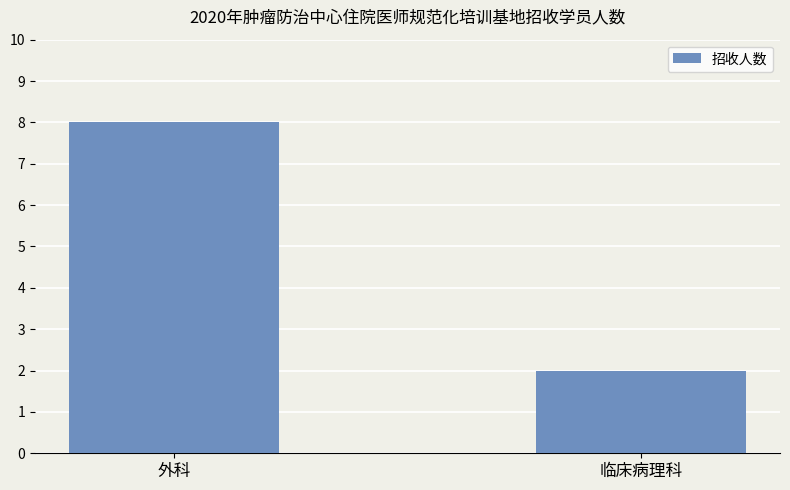

Reading left to right, what are all the values shown in this chart?

外科=8	临床病理科=2